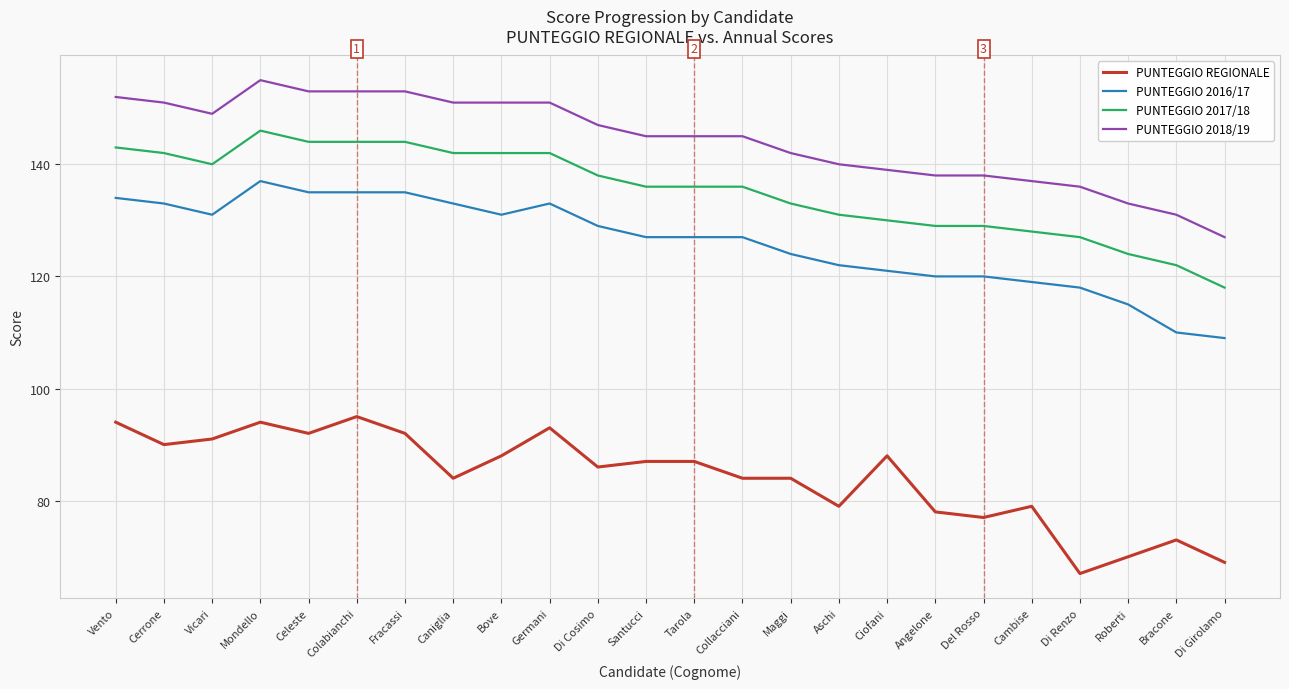

At Maggi, list the series in order from largest to smallest.

PUNTEGGIO 2018/19, PUNTEGGIO 2017/18, PUNTEGGIO 2016/17, PUNTEGGIO REGIONALE